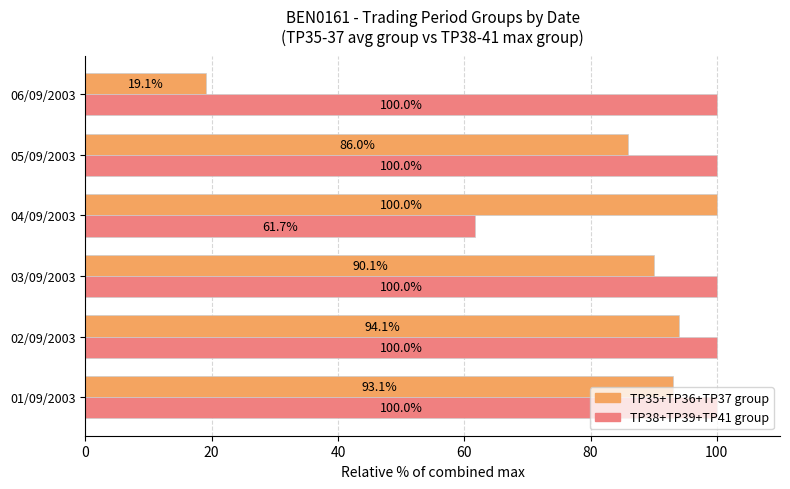

What is the difference between the highest and lowest values at 04/09/2003?

38.3